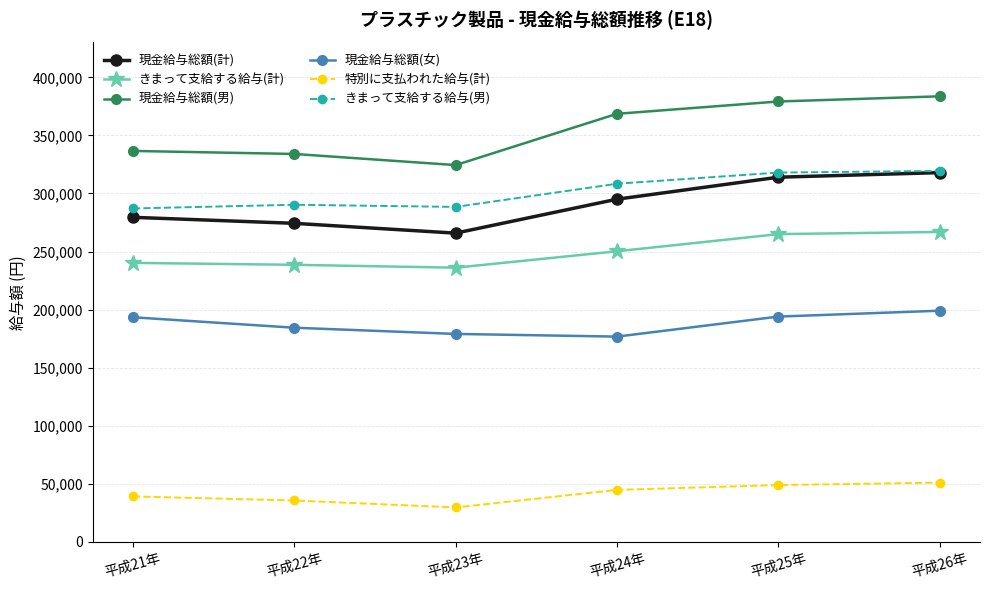

How many lines are shown in the chart?

6